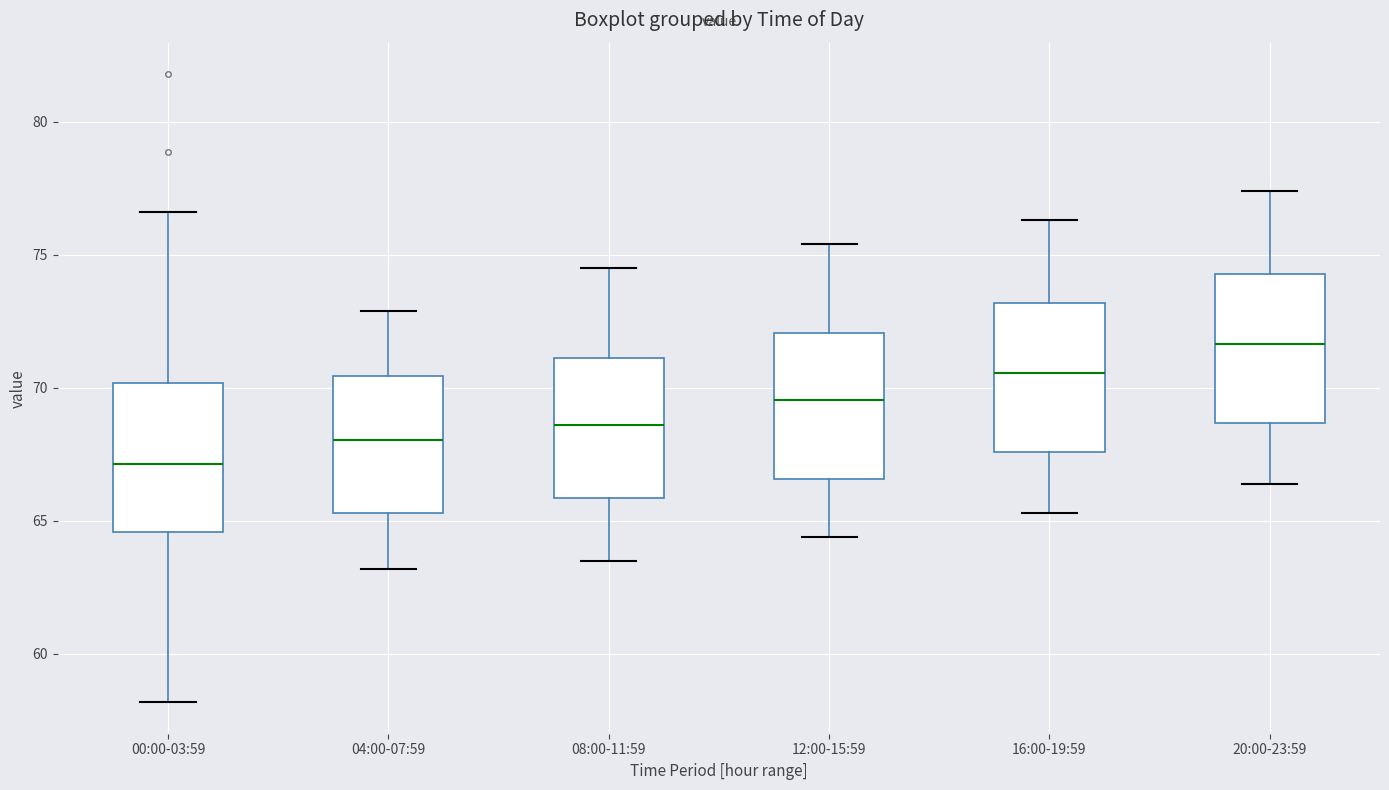

Reading left to right, read every box against the y-axis: the position of its median line, the range the box covers, and the ends of its whiskers. The values are not printed on the chart, so give them approximately, as read against the axis.

00:00-03:59: median 67.0, box 64.5 to 70.0, whiskers 58.0 to 76.5
04:00-07:59: median 68.0, box 65.5 to 70.5, whiskers 63.0 to 73.0
08:00-11:59: median 68.5, box 66.0 to 71.0, whiskers 63.5 to 74.5
12:00-15:59: median 69.5, box 66.5 to 72.0, whiskers 64.5 to 75.5
16:00-19:59: median 70.5, box 67.5 to 73.0, whiskers 65.5 to 76.5
20:00-23:59: median 71.5, box 68.5 to 74.5, whiskers 66.5 to 77.5